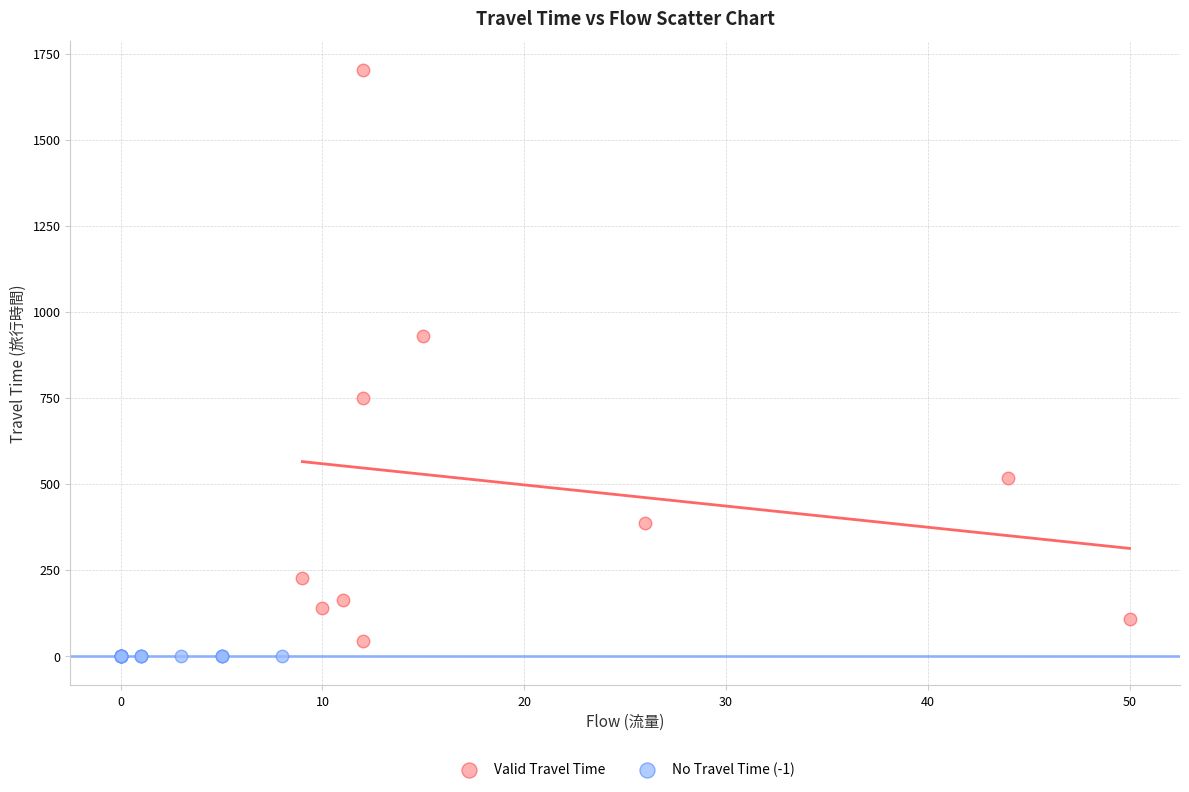

What are all the series names shown in the legend?

Valid Travel Time, No Travel Time (-1)